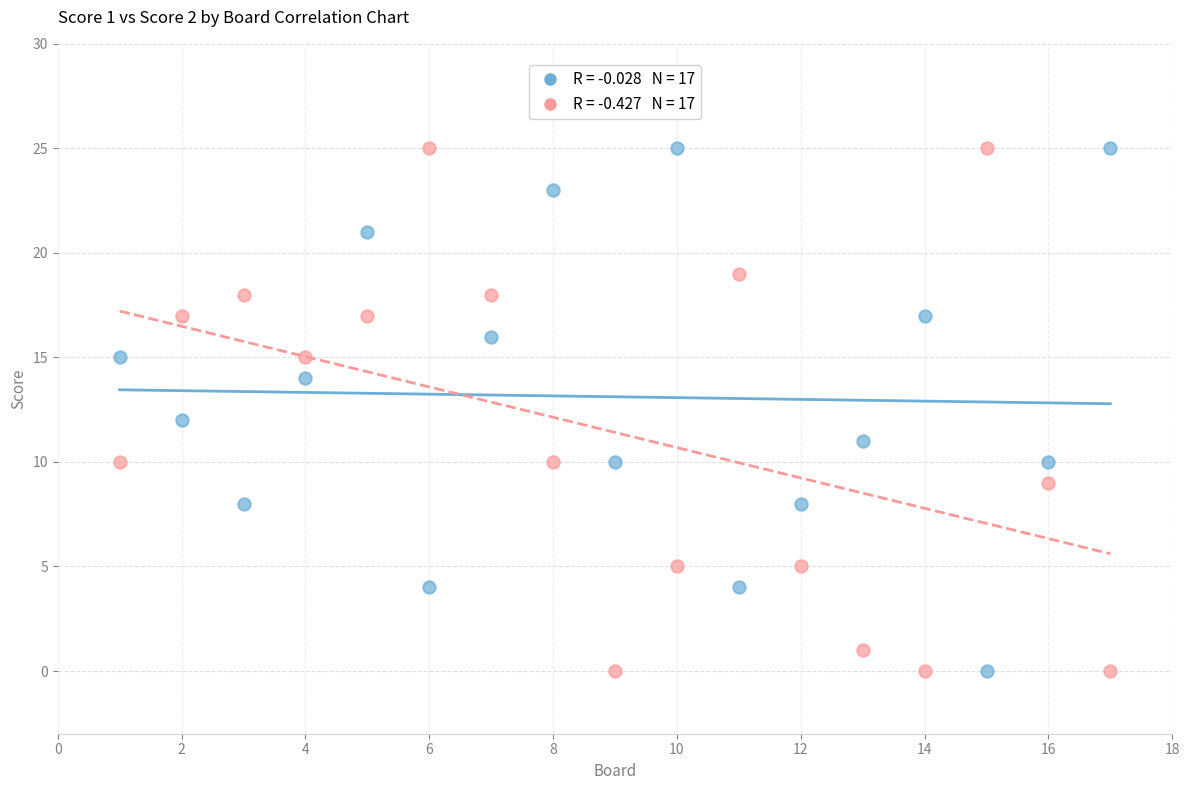

Across all data points, what is the range of Y values (max minus min)?

25